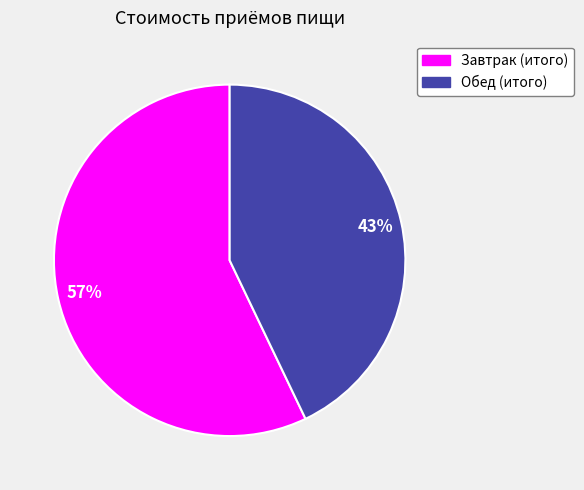

Is it true that Завтрак (итого) is 45% of the pie?

False